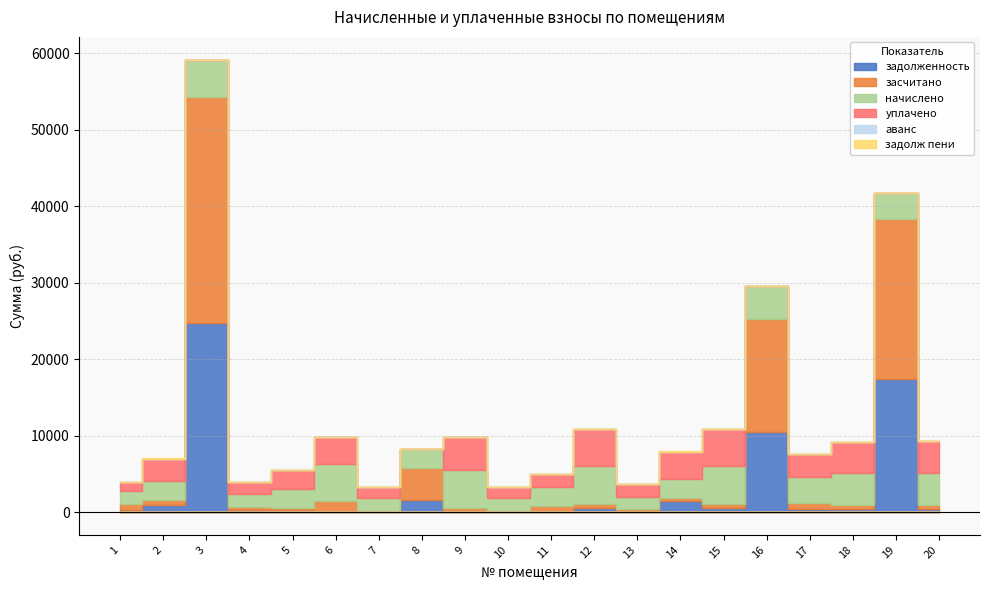

What is the minimum value for начислено?

1633.0